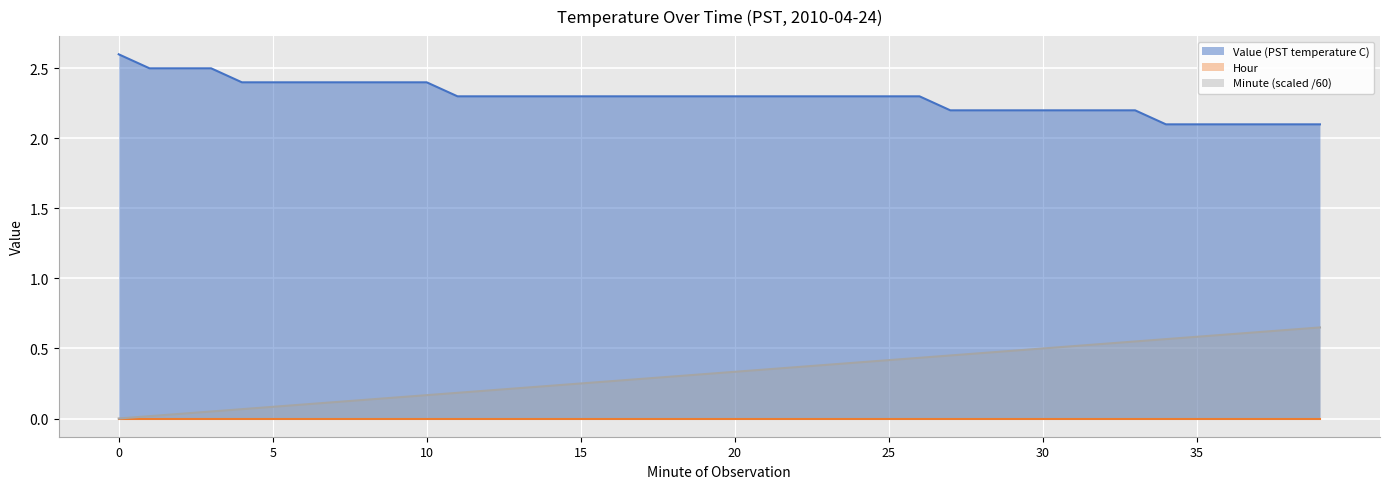

How many data points does each series have?

40